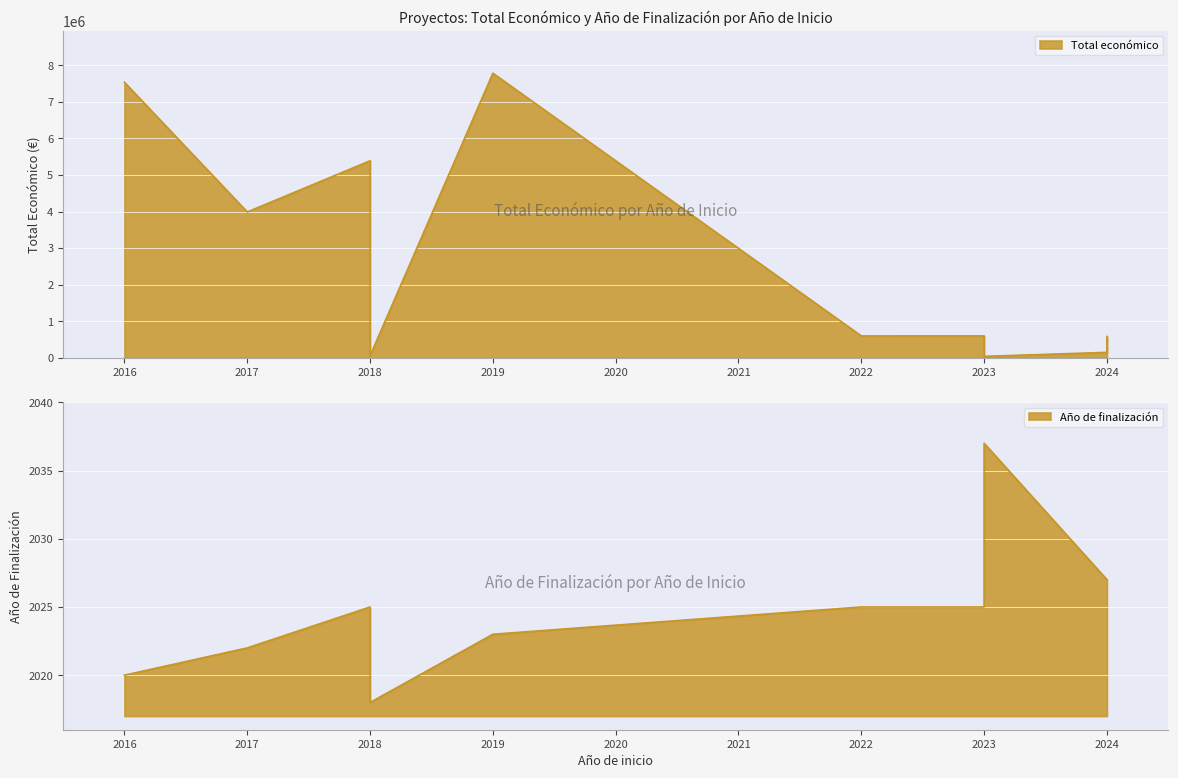

At which category is the sum across all series the highest?

2019